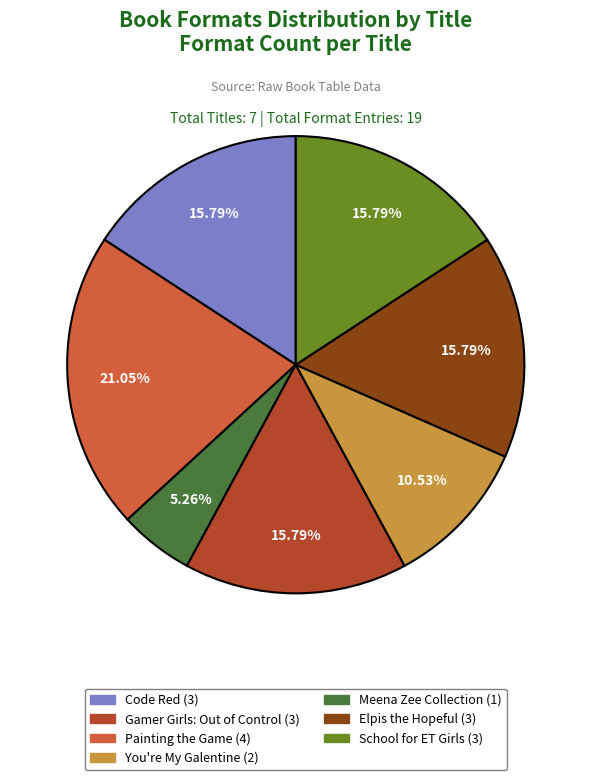

Does any single category account for the majority?

No